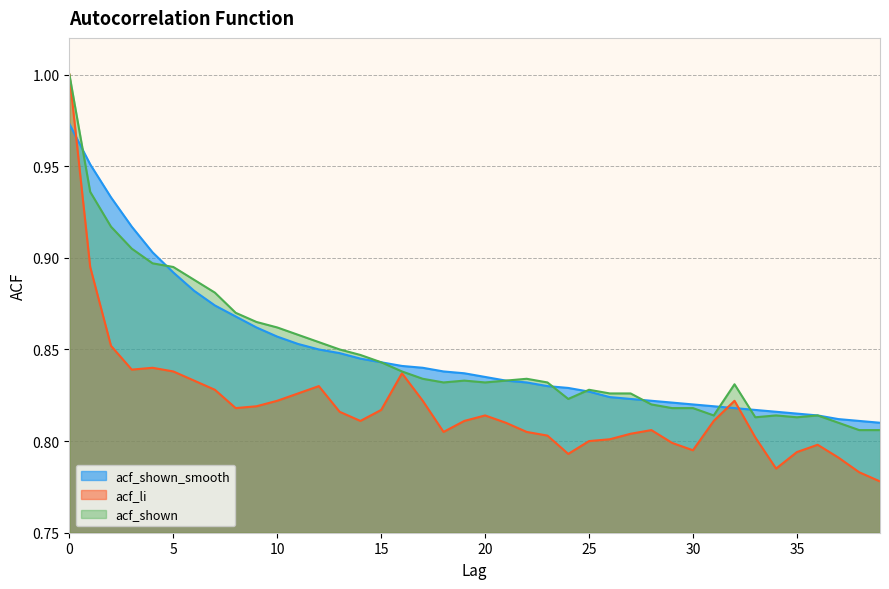

Reading left to right, list all the values displayed in this chart.

acf_shown_smooth: 1.0	1.0	0.9	0.9	0.9	0.9	0.9	0.9	0.9	0.9	0.9	0.9	0.8	0.8	0.8	0.8	0.8	0.8	0.8	0.8	0.8	0.8	0.8	0.8	0.8	0.8	0.8	0.8	0.8	0.8	0.8	0.8	0.8	0.8	0.8	0.8	0.8	0.8	0.8	0.8
acf_li: 1.0	0.9	0.9	0.8	0.8	0.8	0.8	0.8	0.8	0.8	0.8	0.8	0.8	0.8	0.8	0.8	0.8	0.8	0.8	0.8	0.8	0.8	0.8	0.8	0.8	0.8	0.8	0.8	0.8	0.8	0.8	0.8	0.8	0.8	0.8	0.8	0.8	0.8	0.8	0.8
acf_shown: 1.0	0.9	0.9	0.9	0.9	0.9	0.9	0.9	0.9	0.9	0.9	0.9	0.9	0.8	0.8	0.8	0.8	0.8	0.8	0.8	0.8	0.8	0.8	0.8	0.8	0.8	0.8	0.8	0.8	0.8	0.8	0.8	0.8	0.8	0.8	0.8	0.8	0.8	0.8	0.8